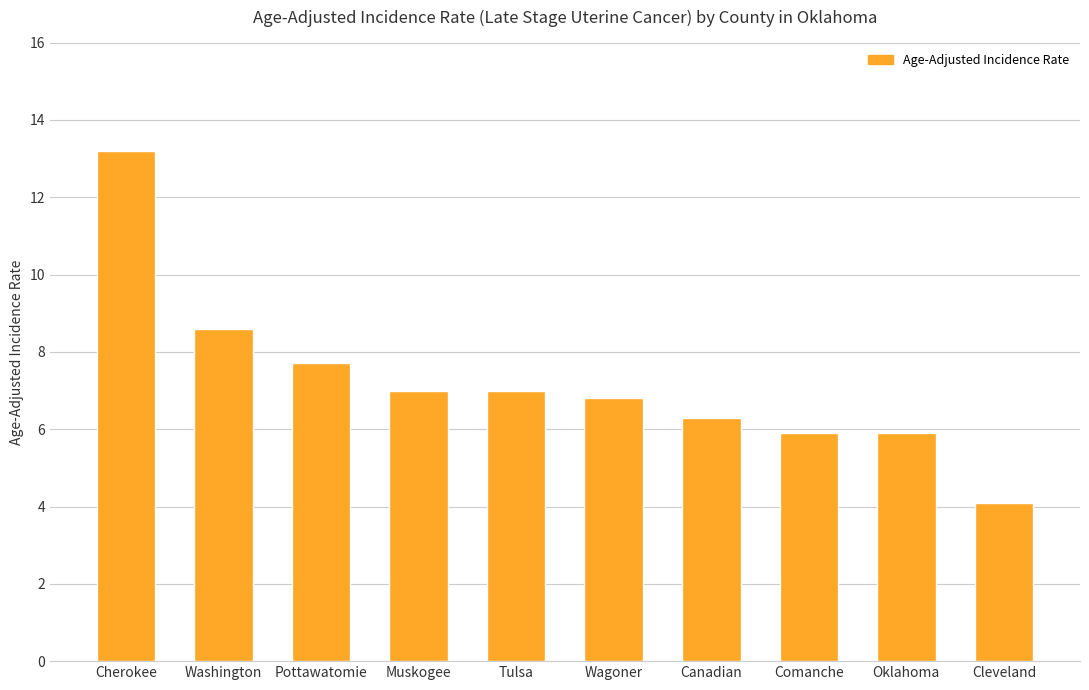

Reading left to right, what are all the values shown in this chart?

13.2	8.6	7.7	7.0	7.0	6.8	6.3	5.9	5.9	4.1